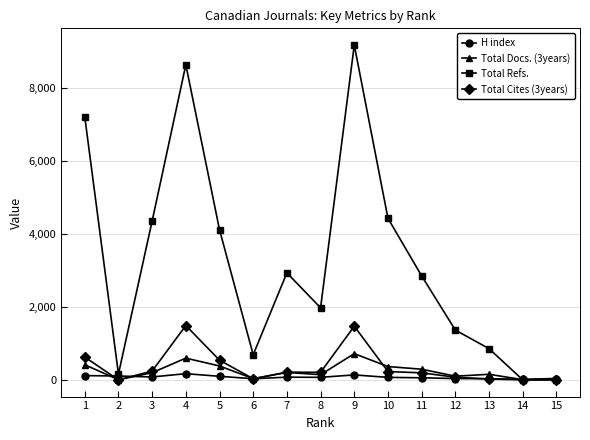

How many times do Total Refs. and Total Docs. (3years) cross each other?

1